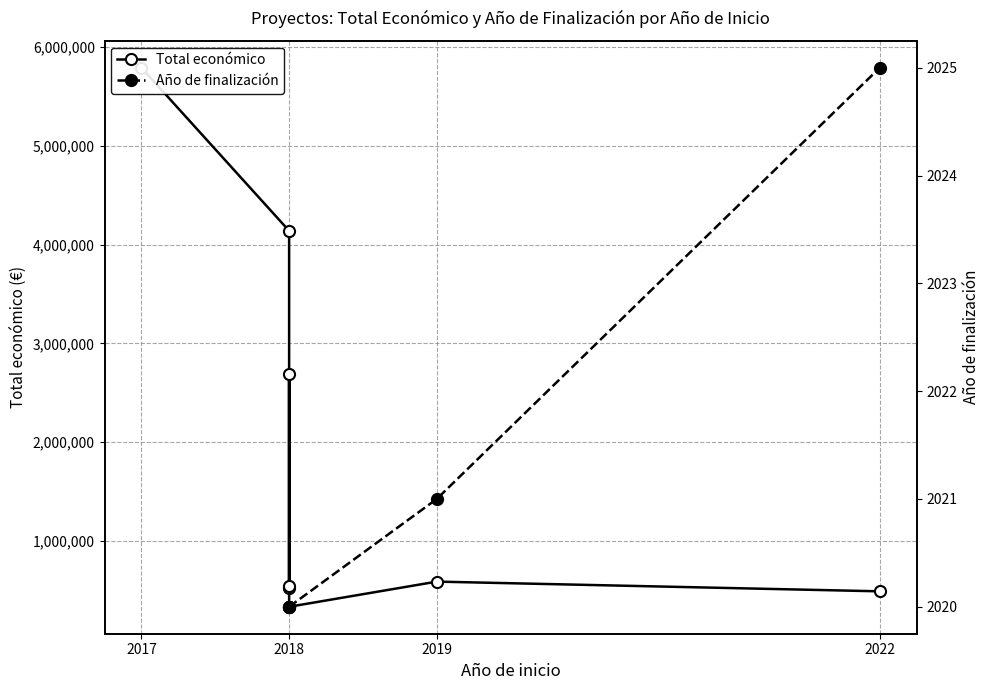

What is the highest value of the Total económico series?

5790993.0